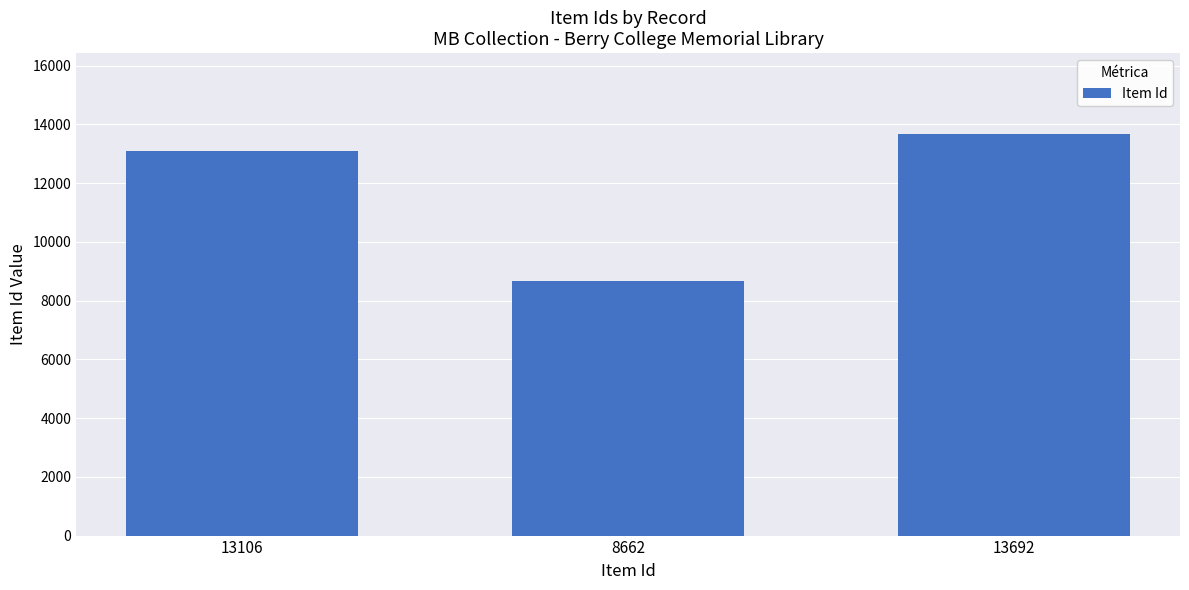

At which label is the value closest to 11177?

13106